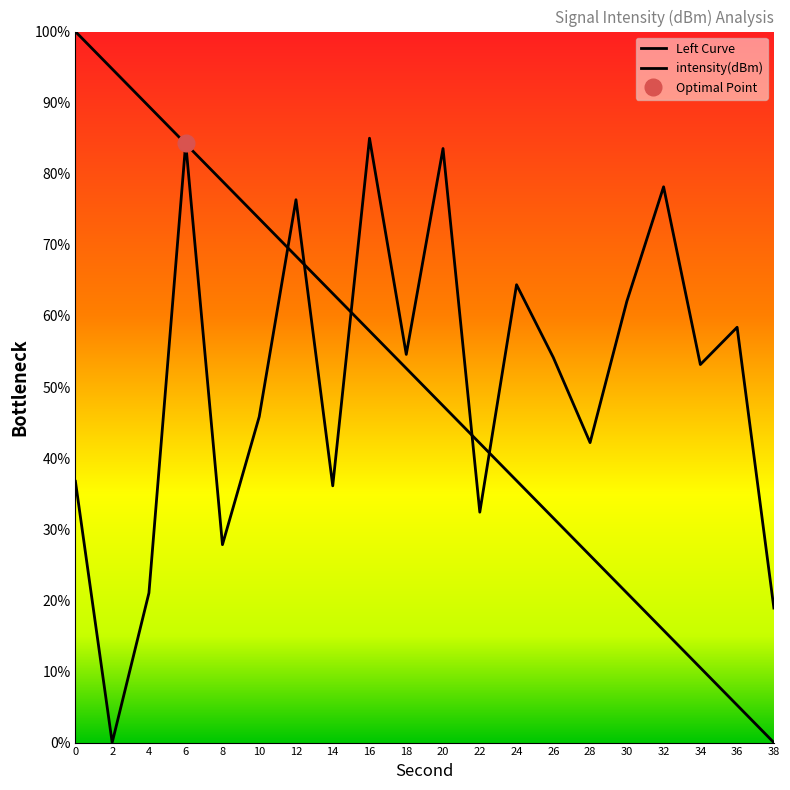

What value does the data have at 18?

54.6